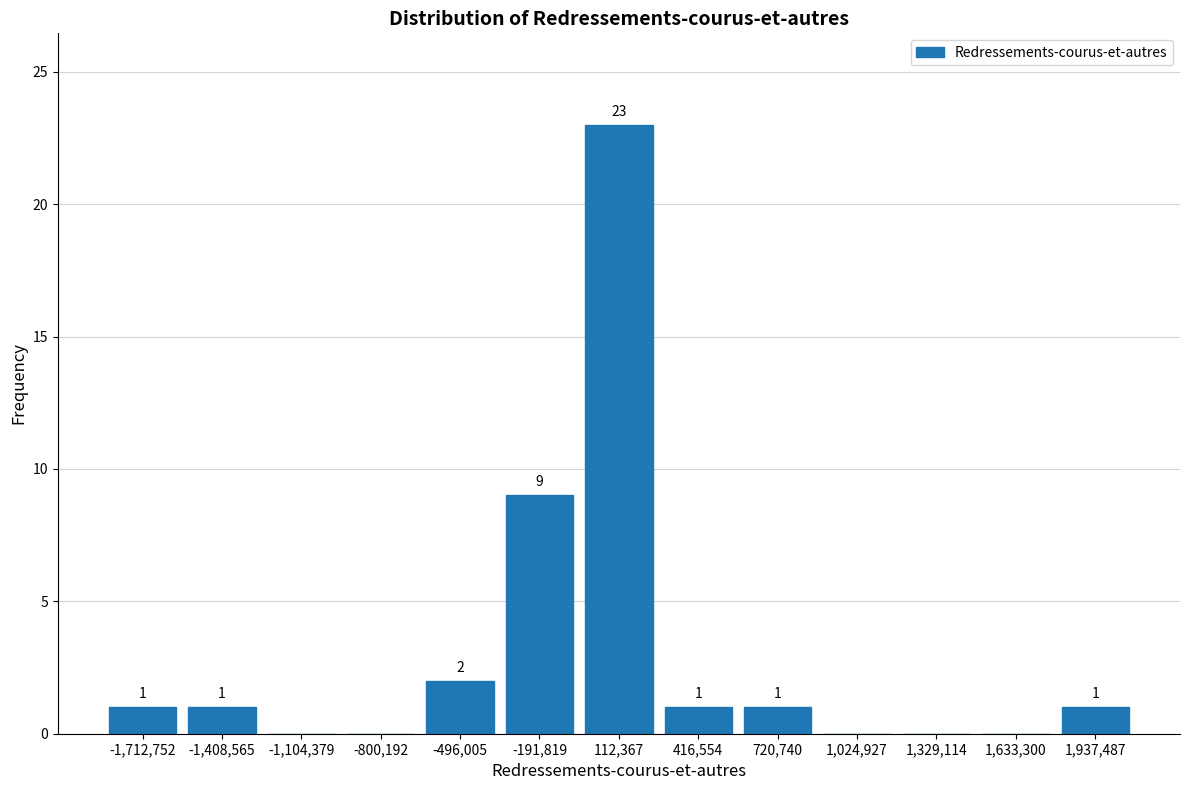

Which range on the x-axis has the tallest bar?

-50000 to 250000